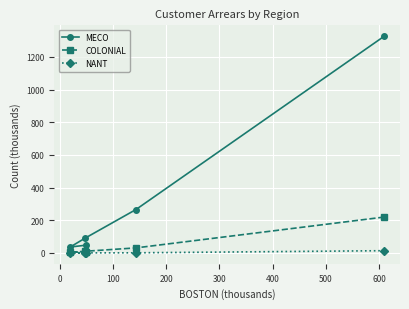

Which series has the largest range (max minus min)?

MECO